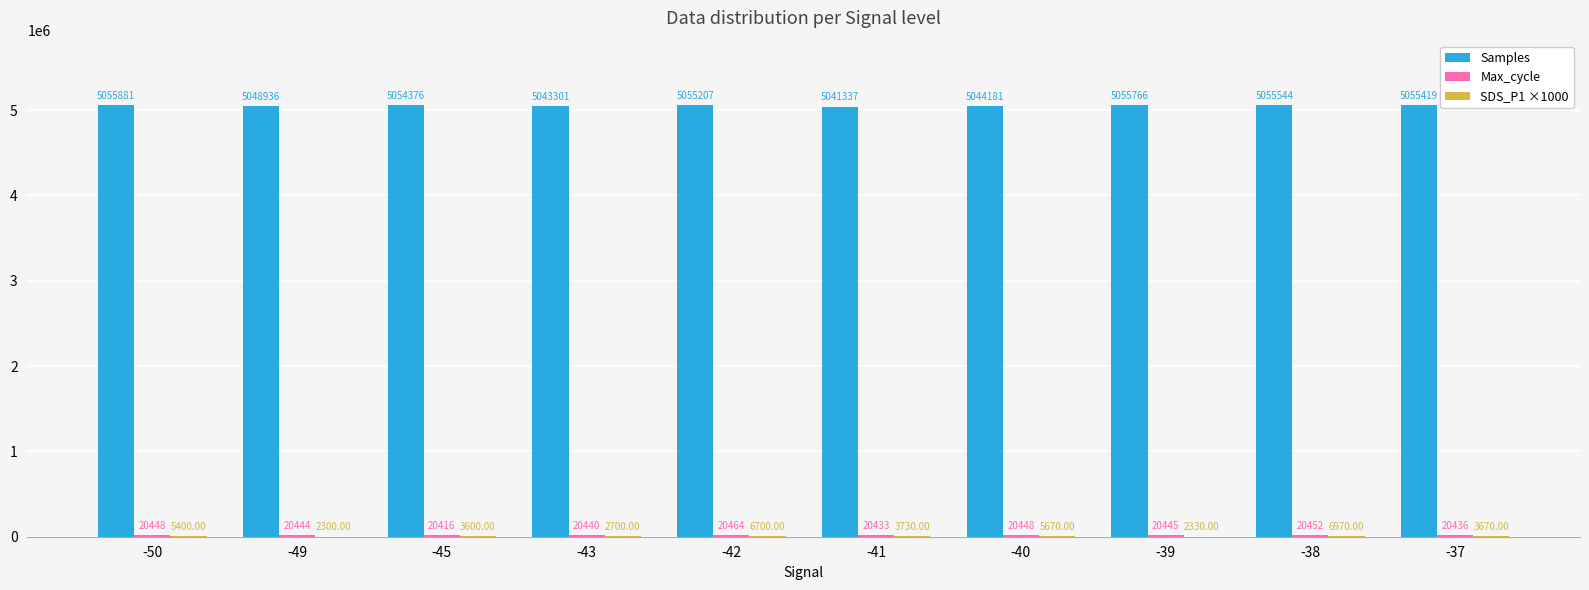

Are the bars horizontal?

No